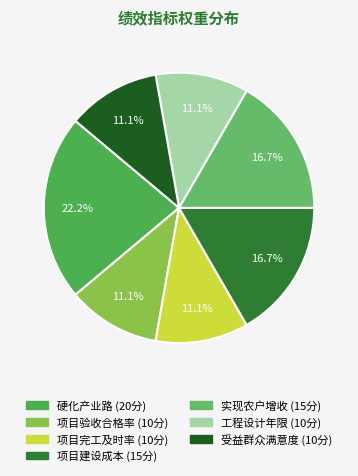

Count the number of slices in the pie.

7